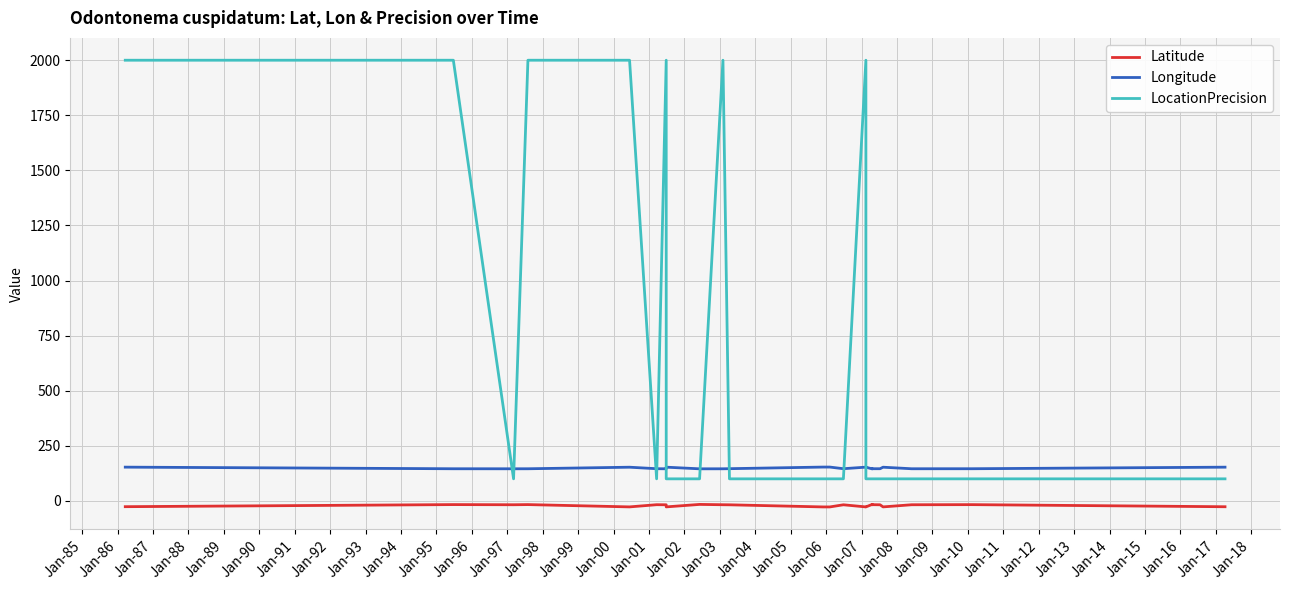

What is the difference between the Latitude values at Jan-85 and Jan-96?

10.6